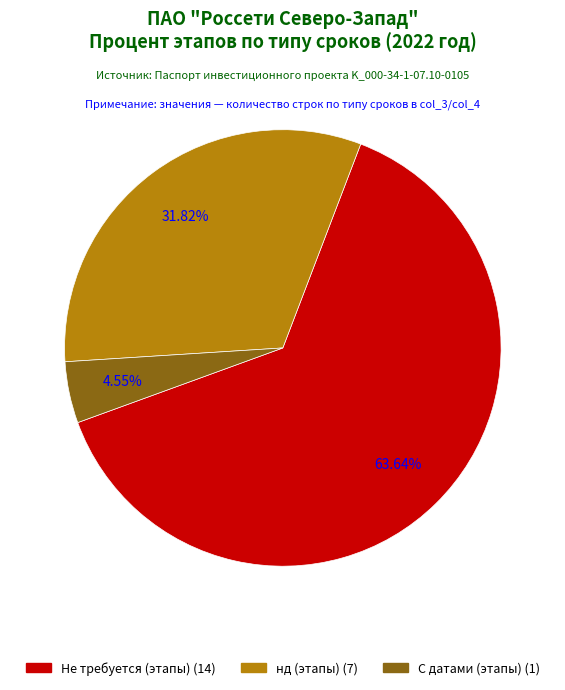

Is there any slice that represents more than half of the pie?

Yes